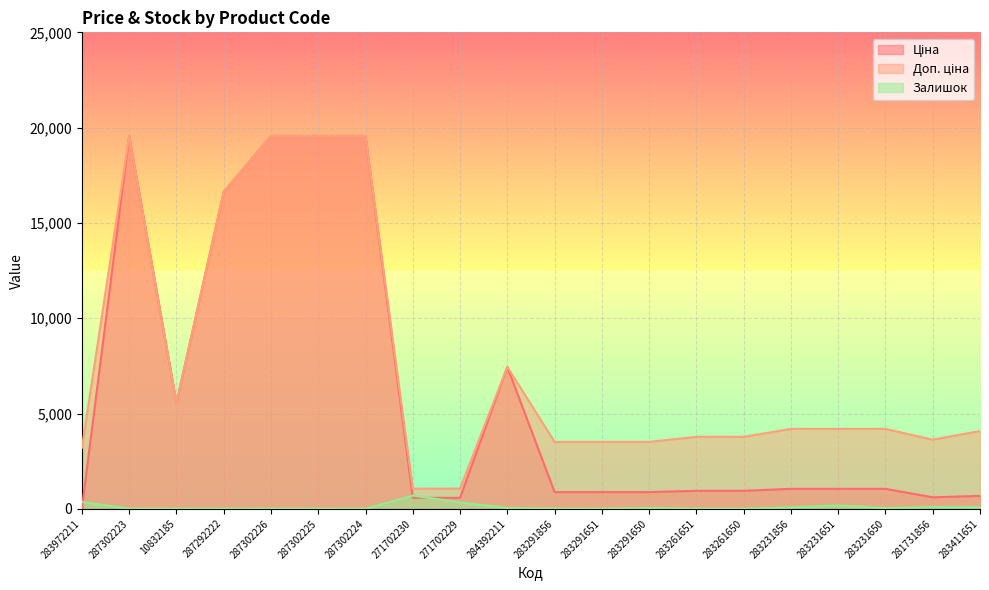

How many data points does each series have?

20